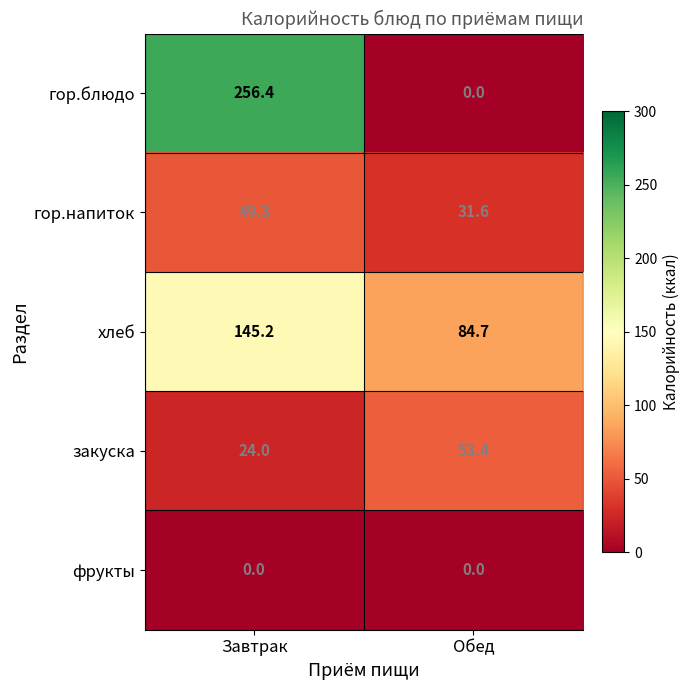

Reading left to right, what are all the values shown in this chart?

гор.блюдо: 256.4	0.0
гор.напиток: 49.3	31.6
хлеб: 145.2	84.7
закуска: 24.0	53.4
фрукты: 0.0	0.0